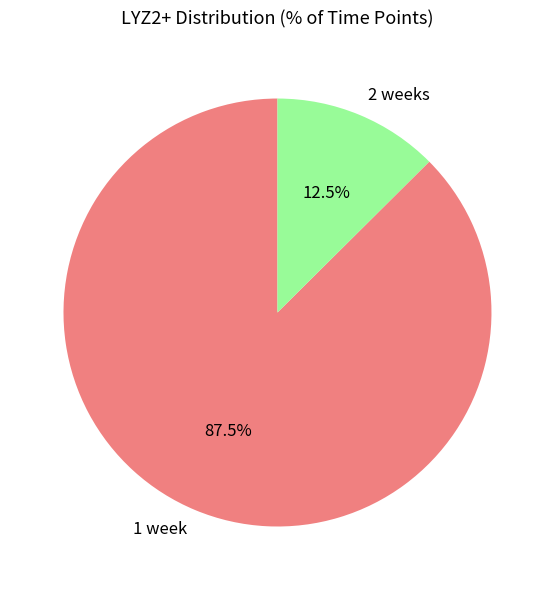

Between 2 weeks and 1 week, which is larger?

1 week